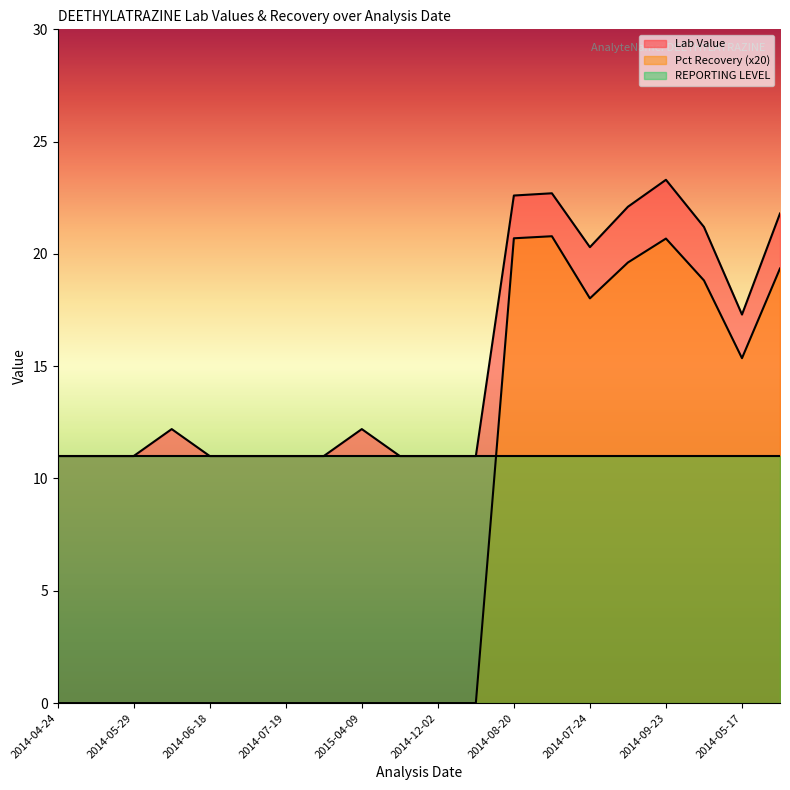

True or false: Pct Recovery has a value of 0.0 at 2014-06-05.

True